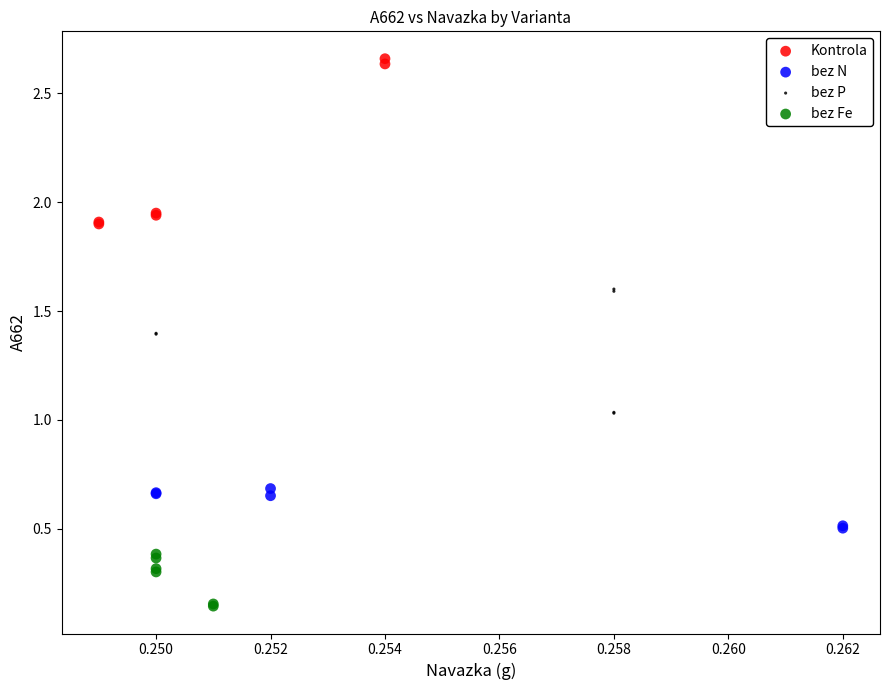

Which series contains the lowest Y value?

bez Fe